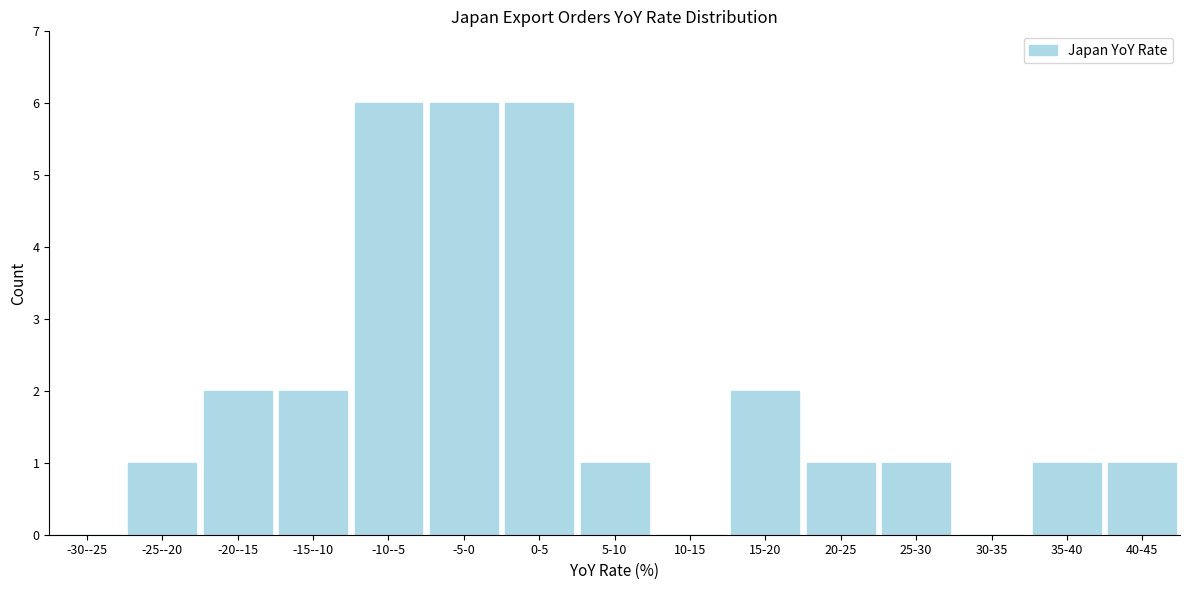

Reading right to left, transcribe all the data shown in this chart.

40-45=1	35-40=1	30-35=0	25-30=1	20-25=1	15-20=2	10-15=0	5-10=1	0-5=6	-5-0=6	-10--5=6	-15--10=2	-20--15=2	-25--20=1	-30--25=0